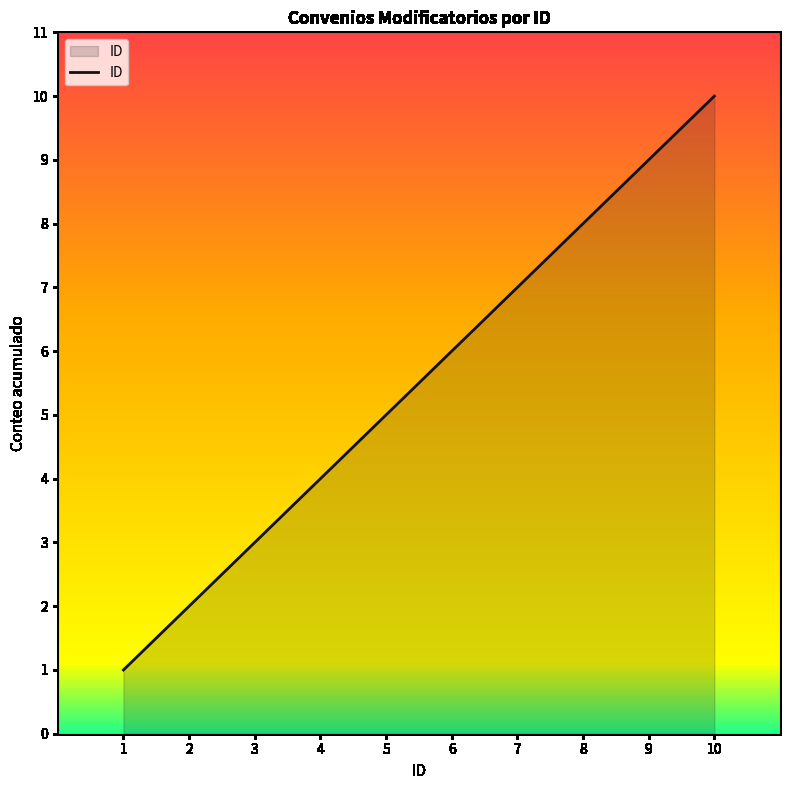

What is the difference between the second highest and second lowest values?

7